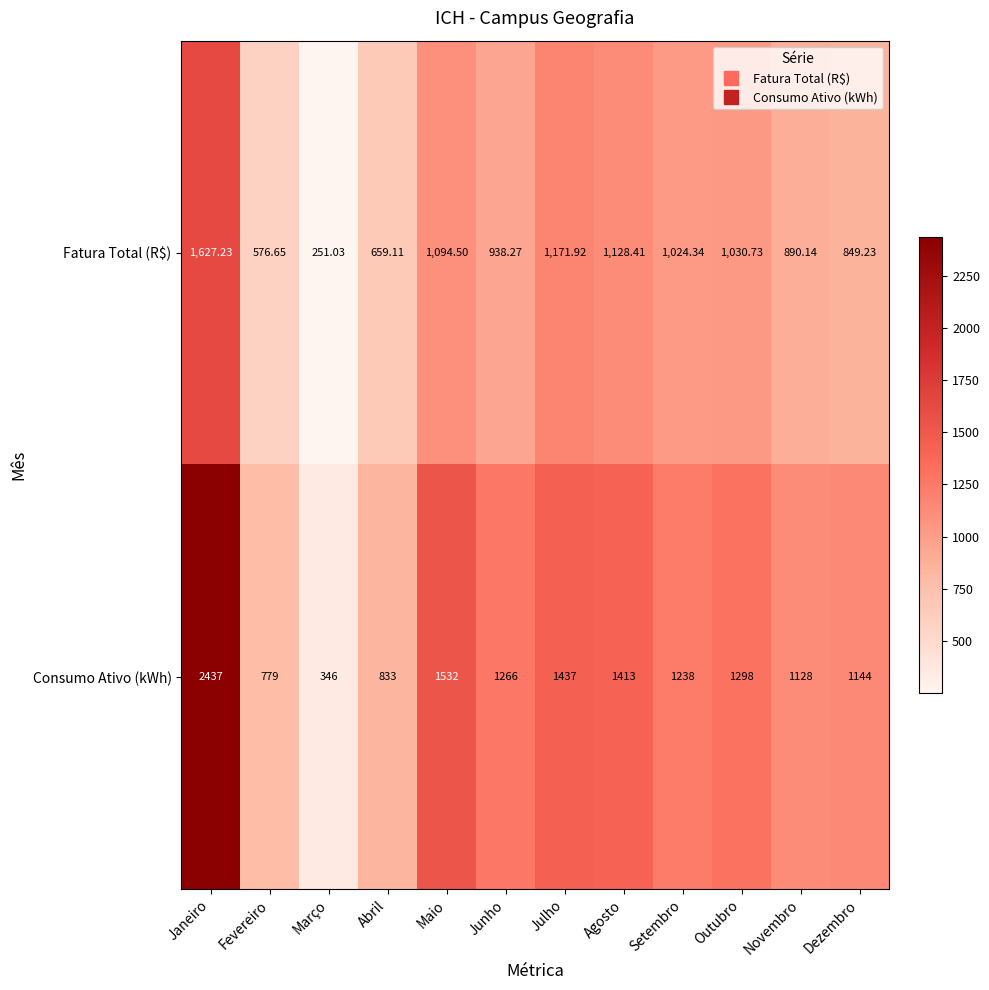

At which category is the sum across all series the highest?

Janeiro